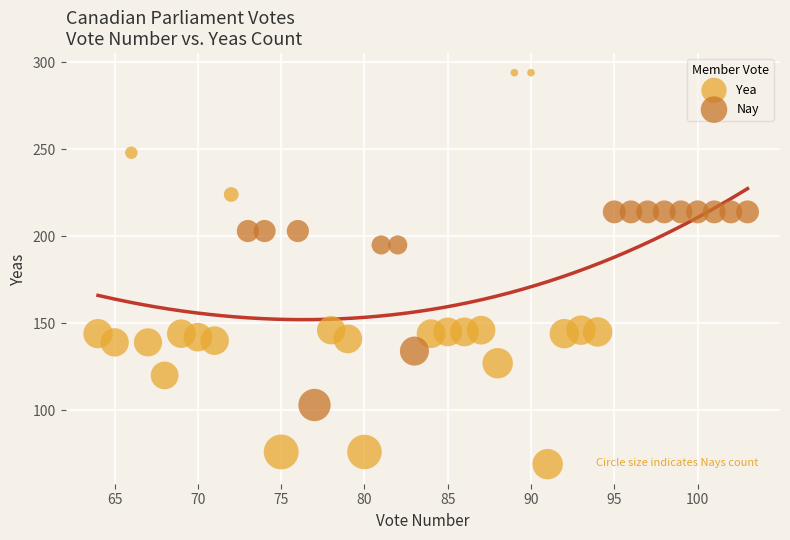

What are all the series names shown in the legend?

Yea, Nay